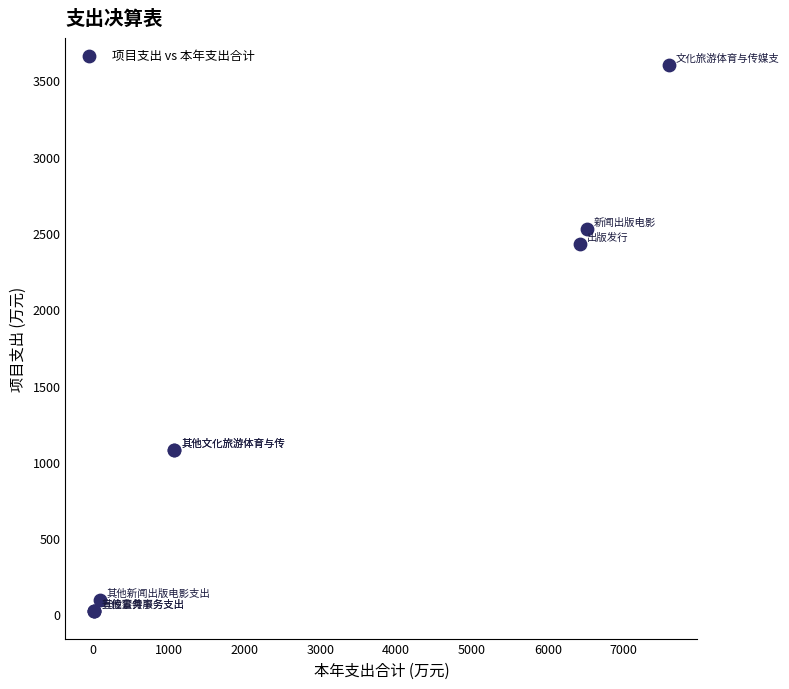

What Y value in the scatter plot is closest to 1810?

2428.4